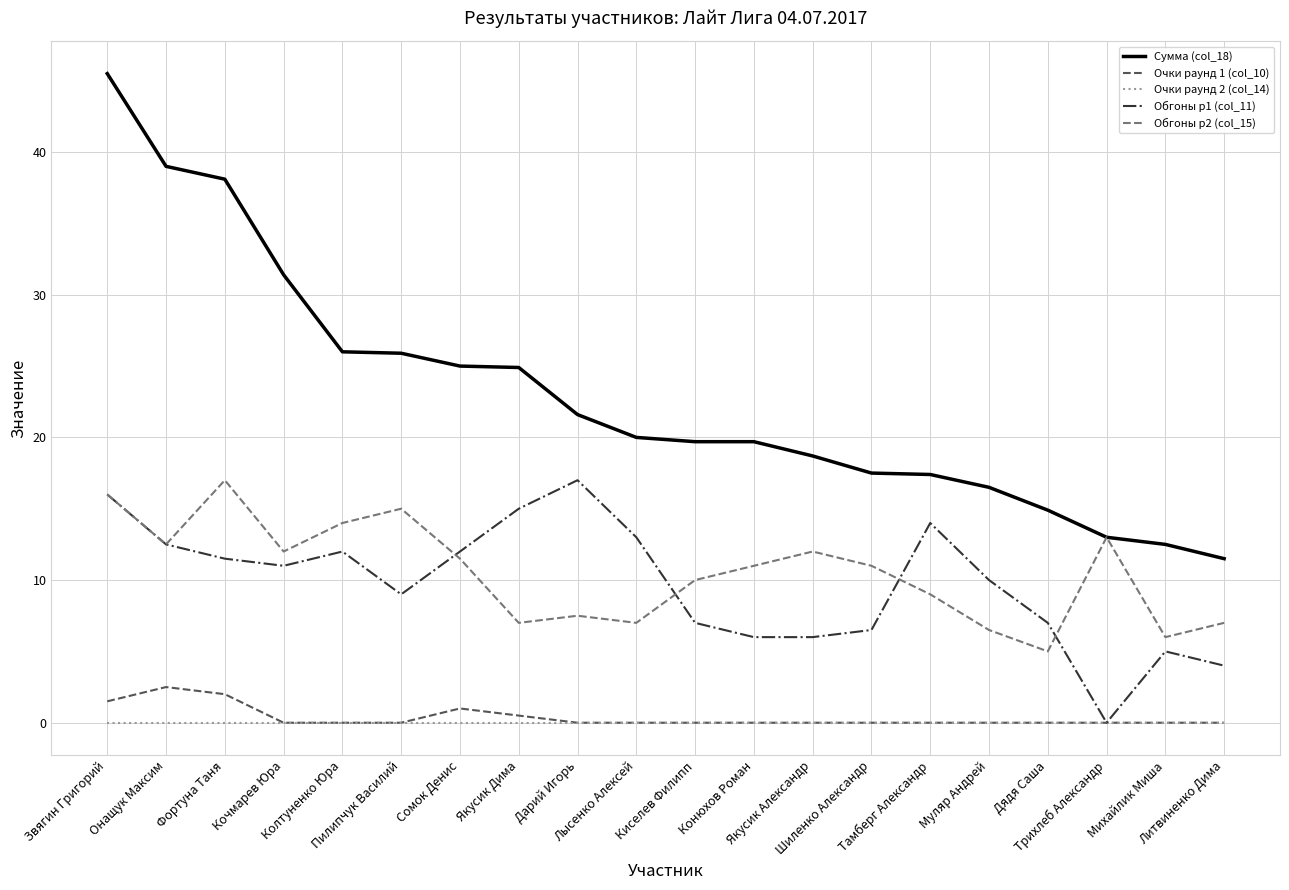

Which series has the largest total across all categories?

Сумма (col_18)